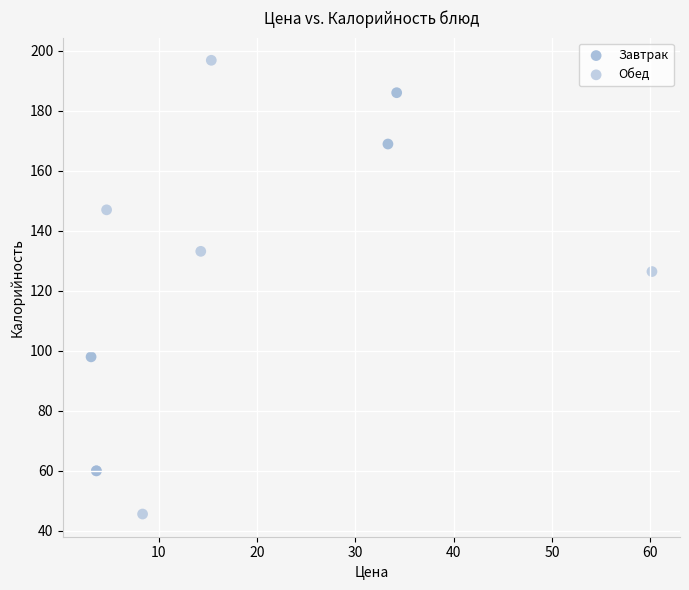

Which series reaches the minimum Y coordinate?

Обед